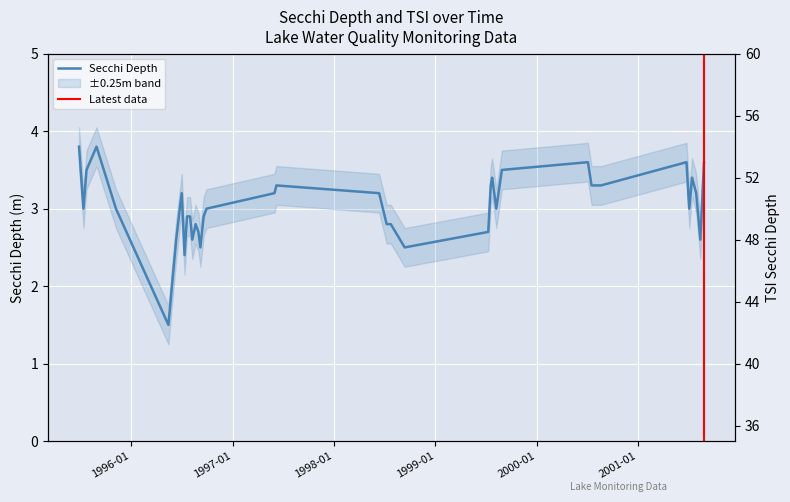

Count the number of categories in the chart.

39